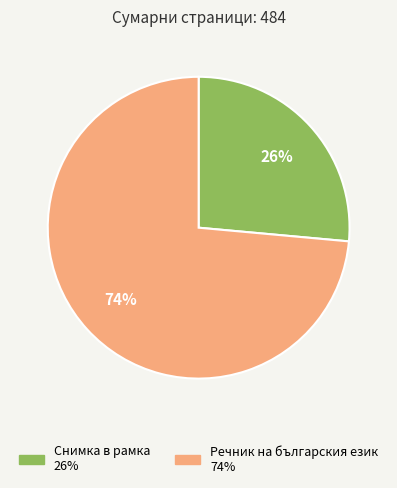

Is there a majority slice in this chart?

Yes